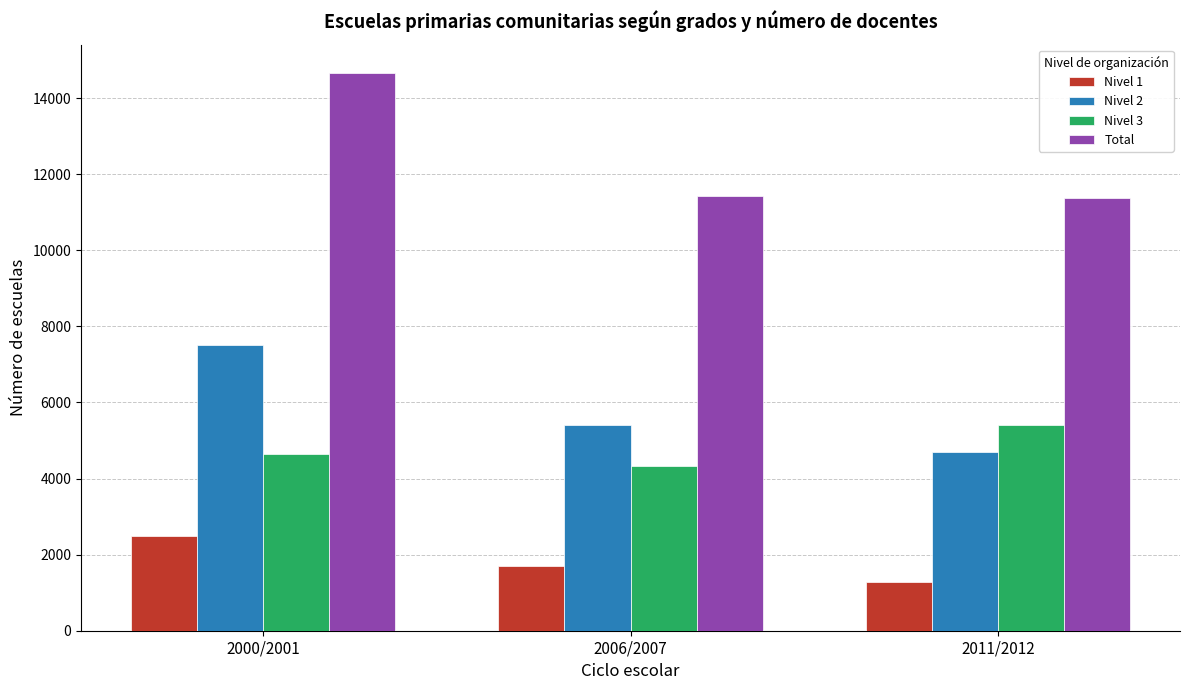

Is the value of Nivel 1 at 2006/2007 greater than the value of Nivel 3 at 2000/2001?

No